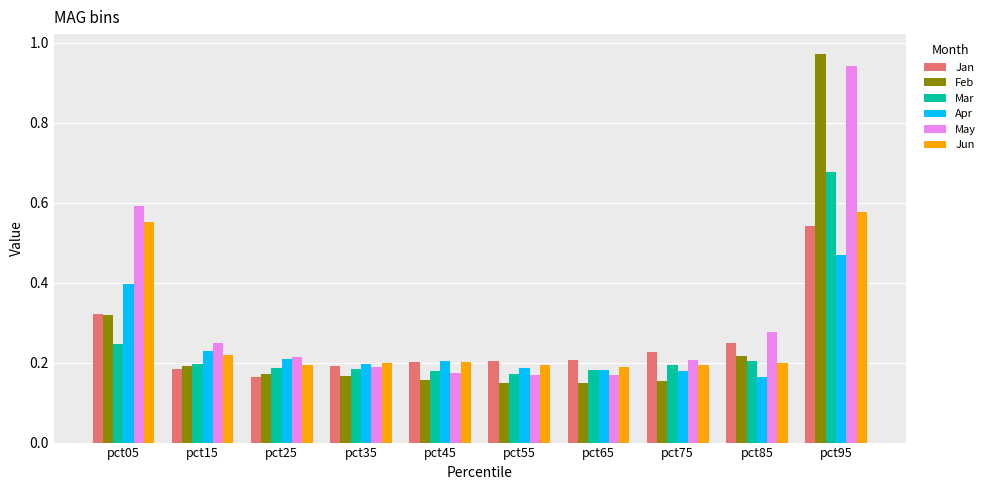

What is the total value across all series at pct25?

1.1